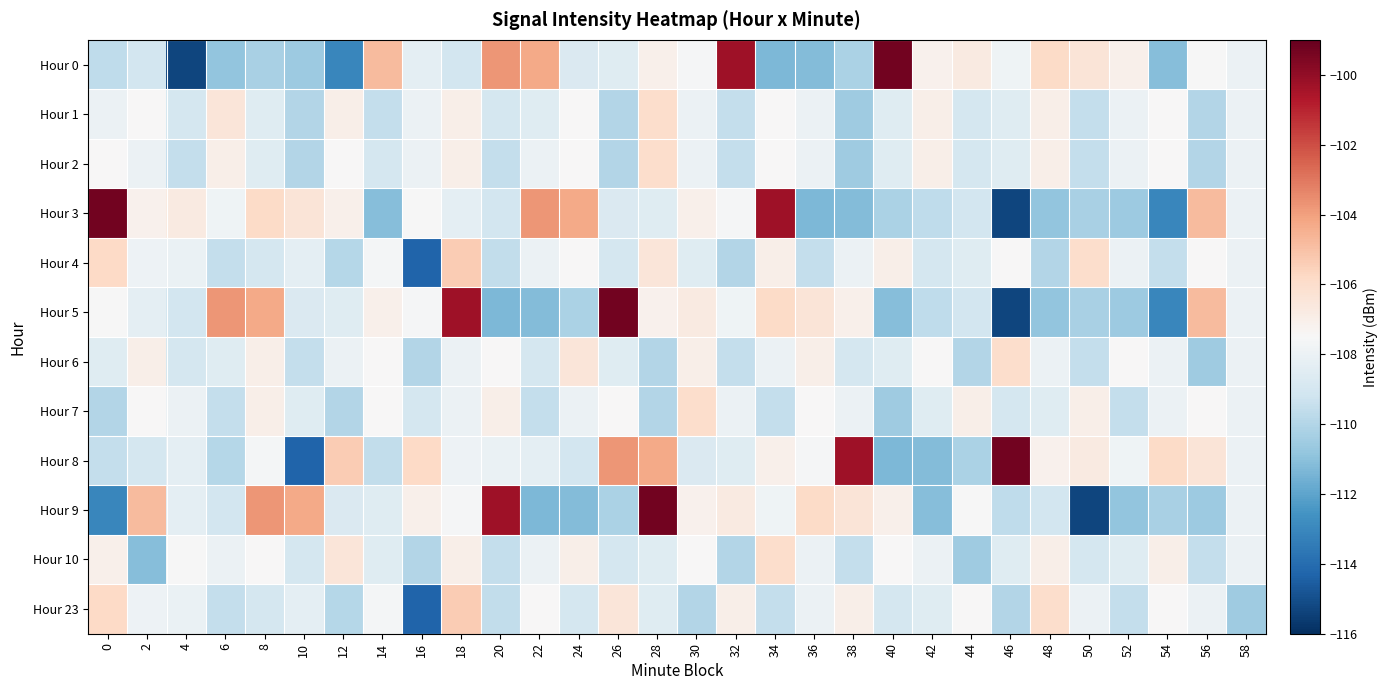

Between 2 and 14, which is larger?

14